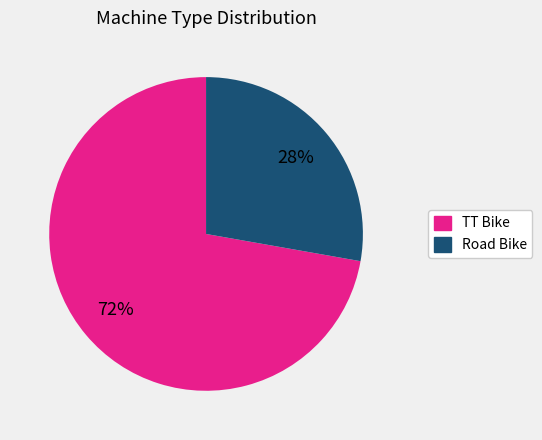

Rank the categories by value from highest to lowest.

TT Bike, Road Bike